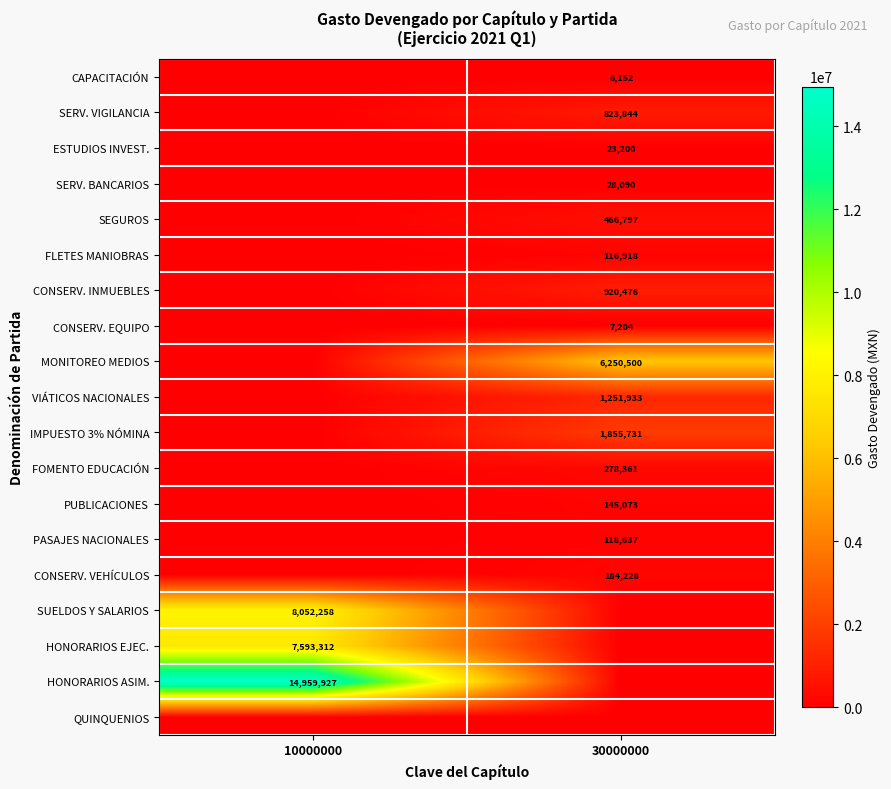

At how many categories does at least one series exceed 6164256?

2